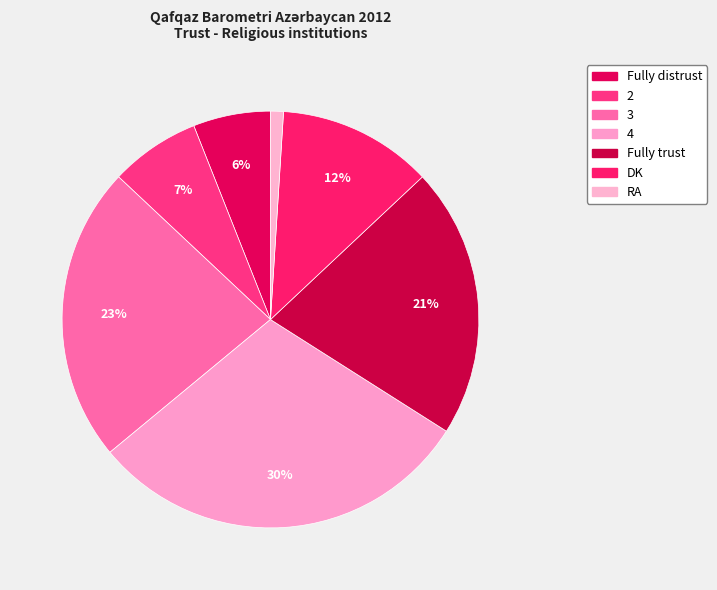

To the nearest percent, what is the difference between the Fully trust and 2 slice percentages?

14%